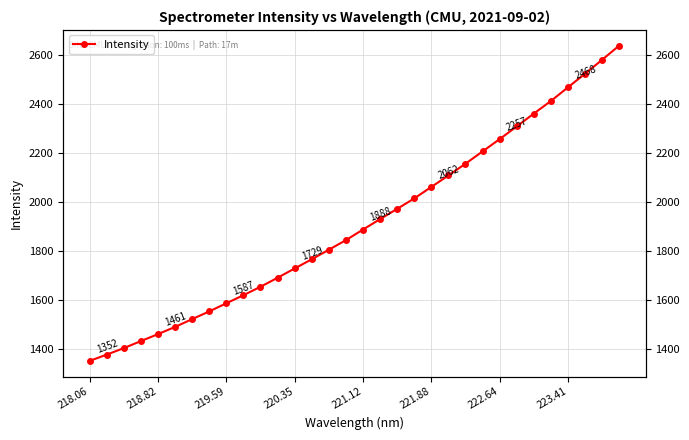

What is the value of the 19th point from the left?

1972.3